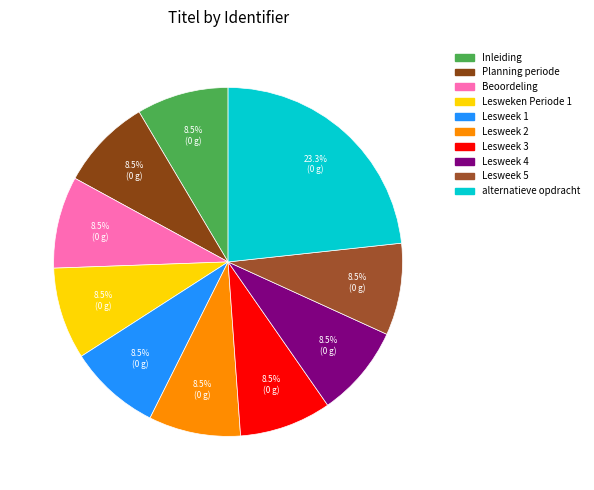

To the nearest percent, what is the average slice percentage?

10%